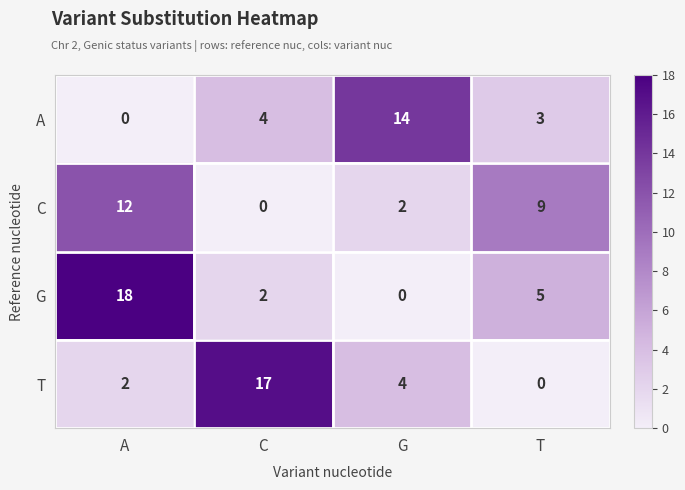

Rank the series by their maximum value, from highest to lowest.

G, T, A, C